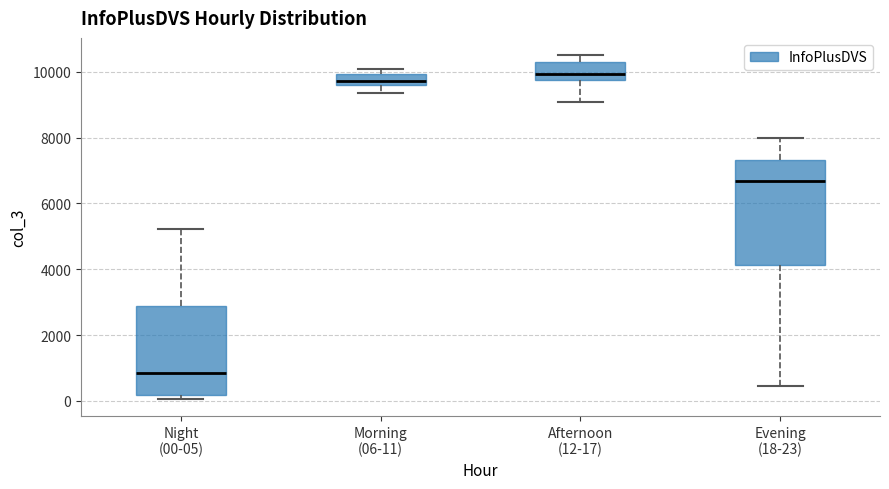

Reading left to right, read every box against the y-axis: the position of its median line, the range the box covers, and the ends of its whiskers. The values are not printed on the chart, so give them approximately, as read against the axis.

Night (00-05): median 800, box 200 to 2800, whiskers 0 to 5200
Morning (06-11): median 9800, box 9600 to 10000, whiskers 9400 to 10000 (just above the box's upper edge)
Afternoon (12-17): median 10000, box 9800 to 10200, whiskers 9000 to 10600
Evening (18-23): median 6600, box 4200 to 7400, whiskers 400 to 8000